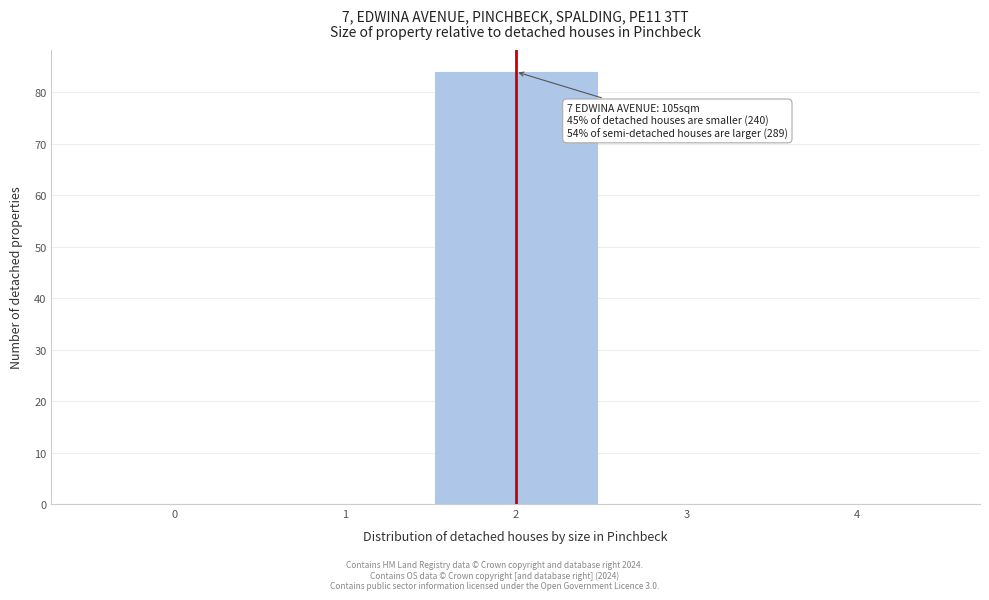

Which range on the x-axis has the tallest bar?

1.5 to 2.5